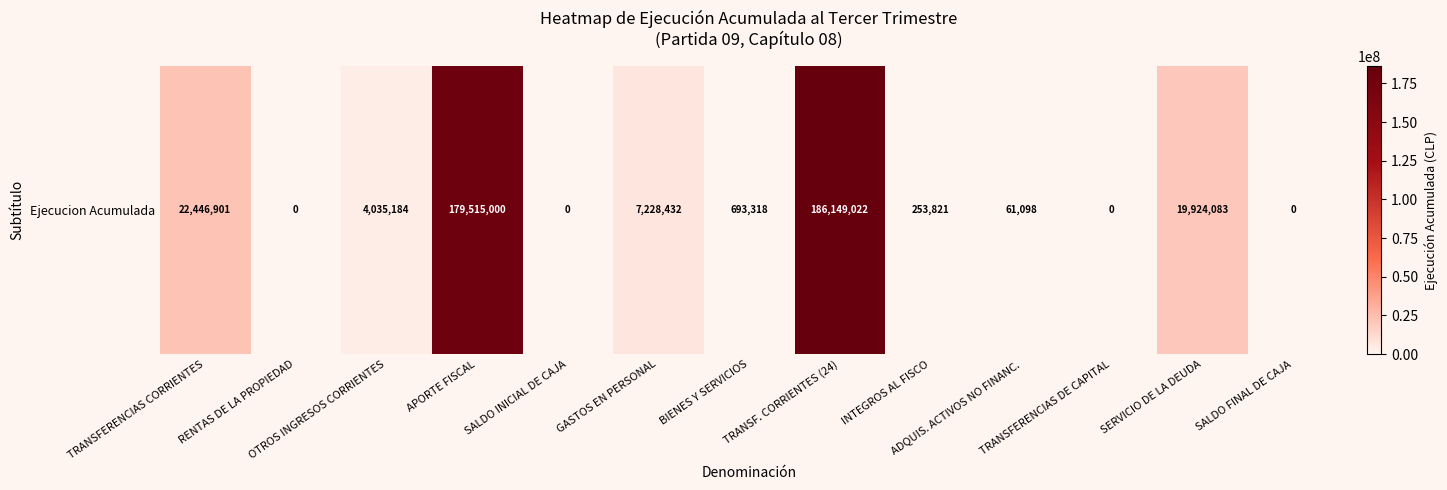

What is the change in value from BIENES Y SERVICIOS to ADQUIS. ACTIVOS NO FINANC.?

-632220